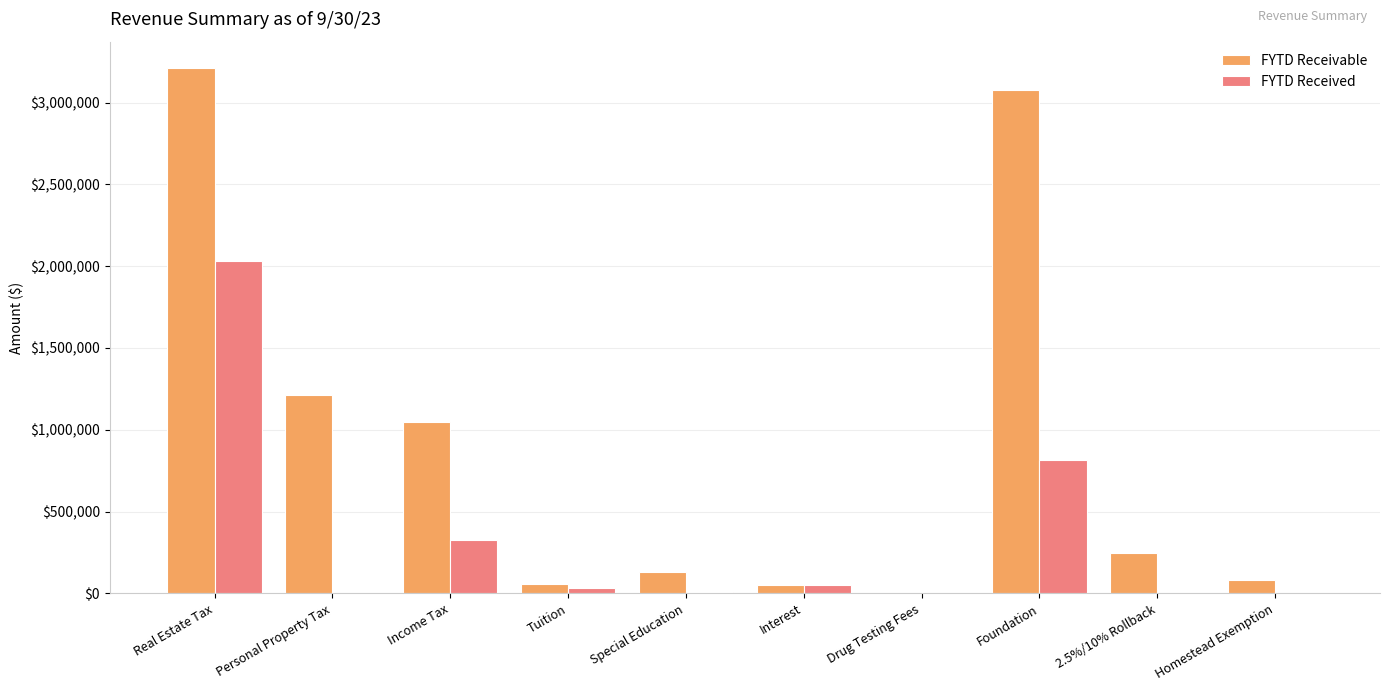

How many groups of bars are there?

10